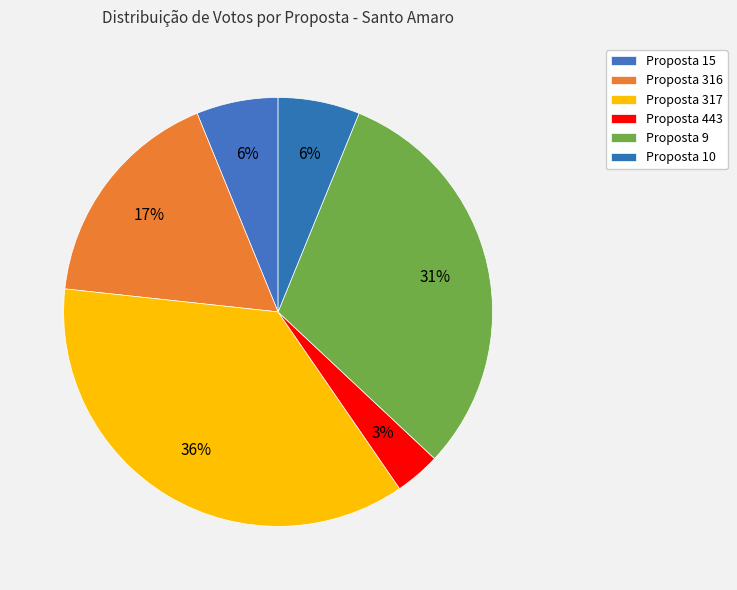

How many slices are in this pie chart?

6